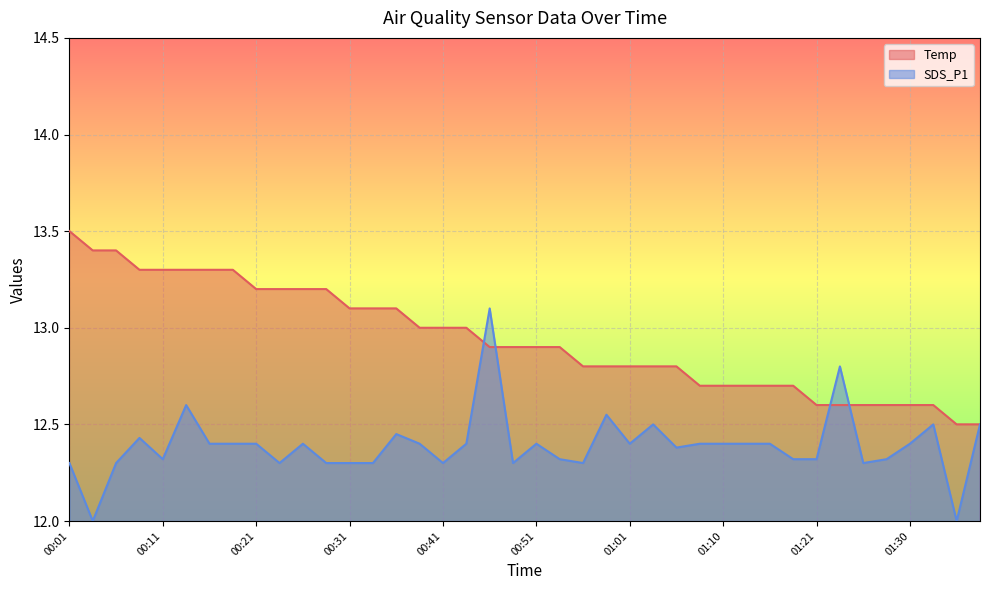

List the series in order of their overall mean, lowest first.

SDS_P1, Temp